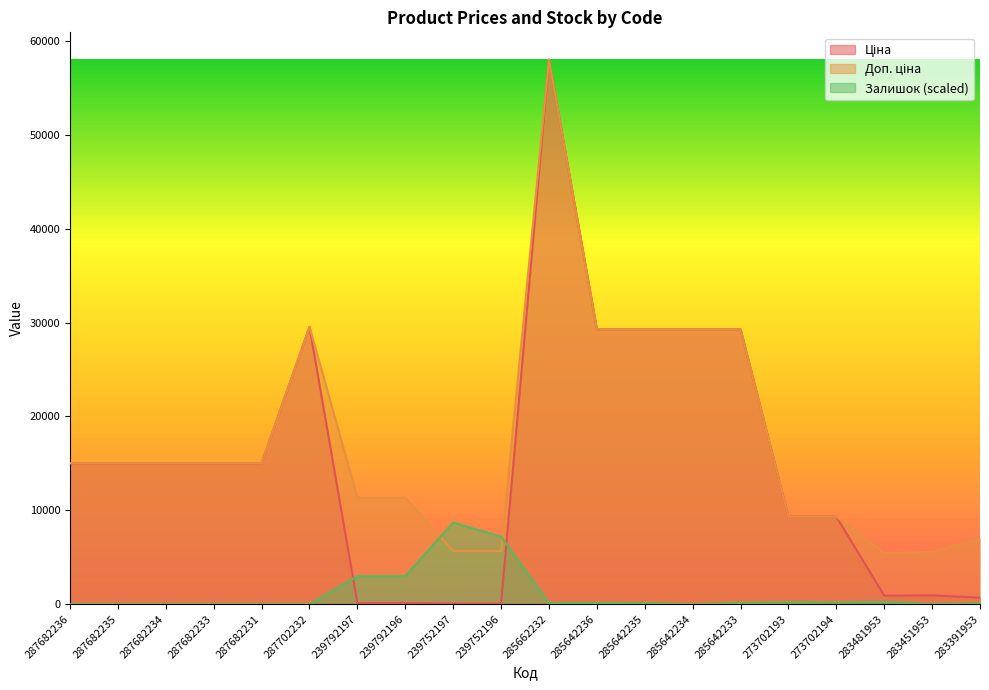

How many times do Залишок and Ціна cross each other?

2